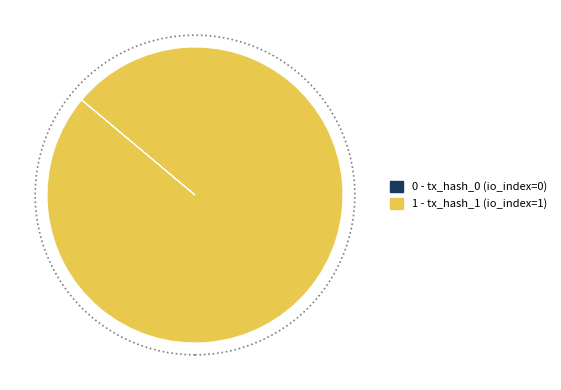

Does any single category account for the majority?

Yes